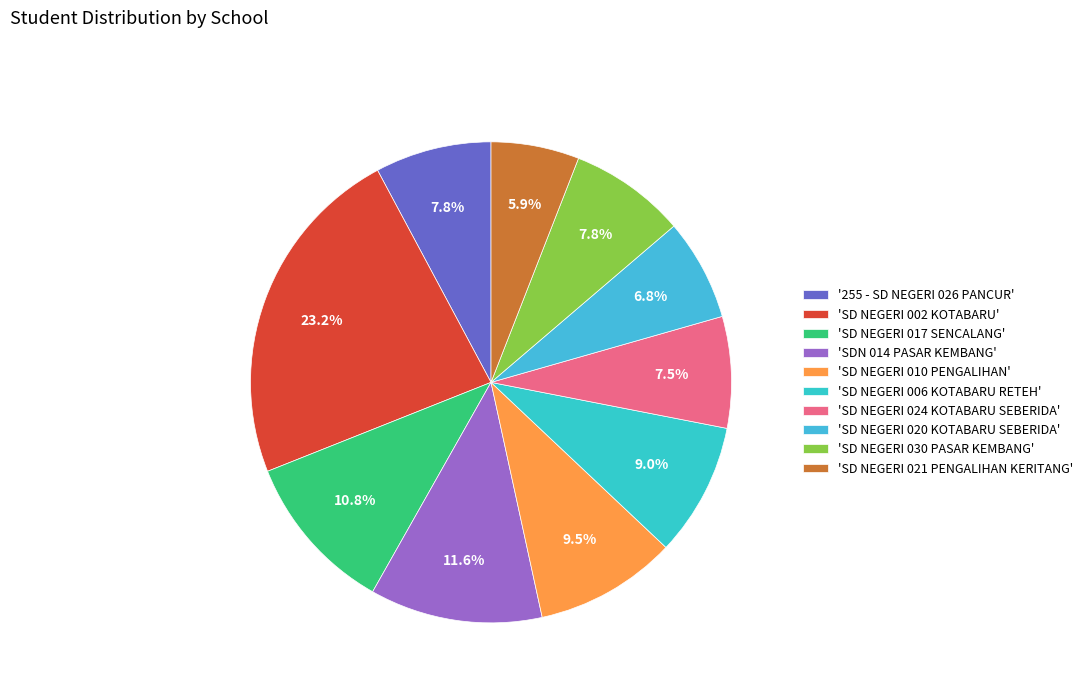

How many slices are in this pie chart?

10